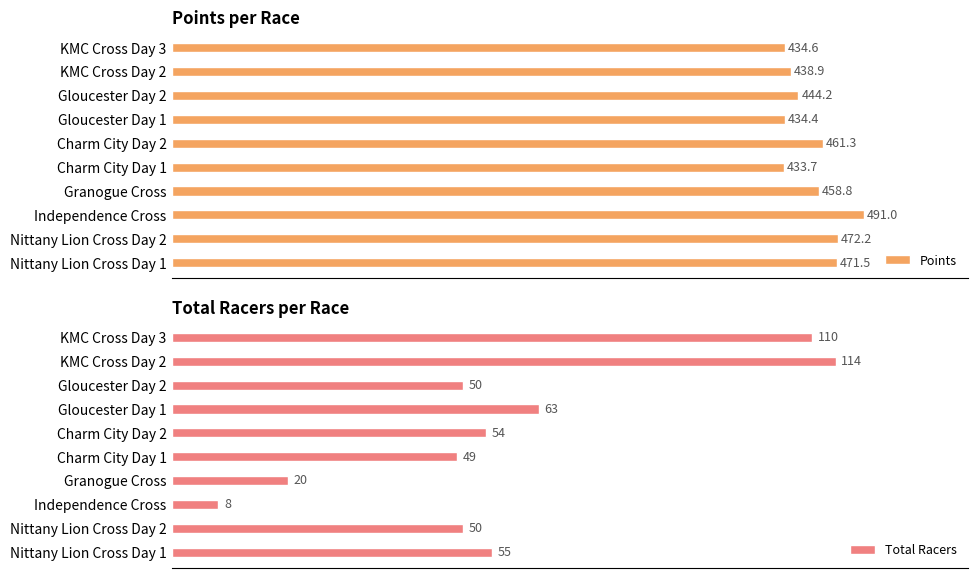

List the labels in order of Points value, largest first.

Independence Cross, Nittany Lion Cross Day 2, Nittany Lion Cross Day 1, Charm City Day 2, Granogue Cross, Gloucester Day 2, KMC Cross Day 2, KMC Cross Day 3, Gloucester Day 1, Charm City Day 1